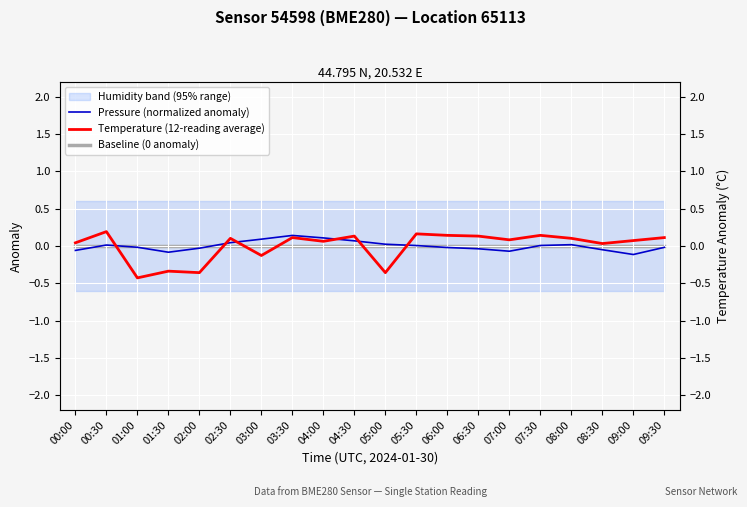

Is this an area chart (filled region under the line)?

No